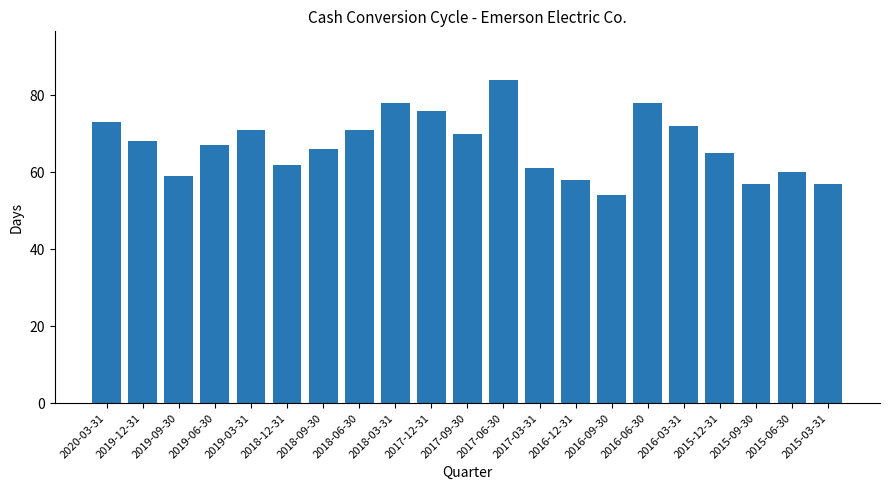

What is the minimum value shown in the chart?

54